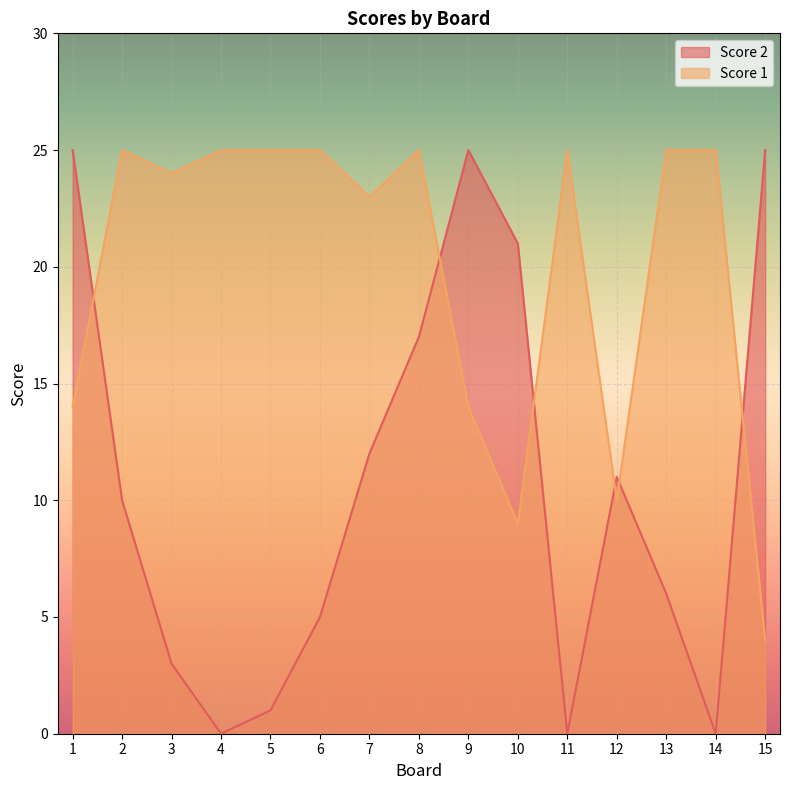

Which series has the largest range (max minus min)?

Score 2